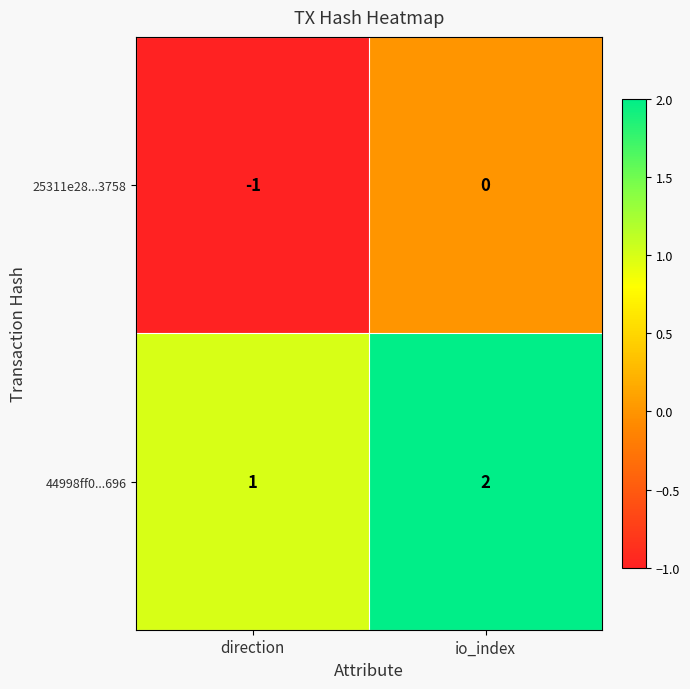

What is the sum of all 44998ff0...696 values?

3